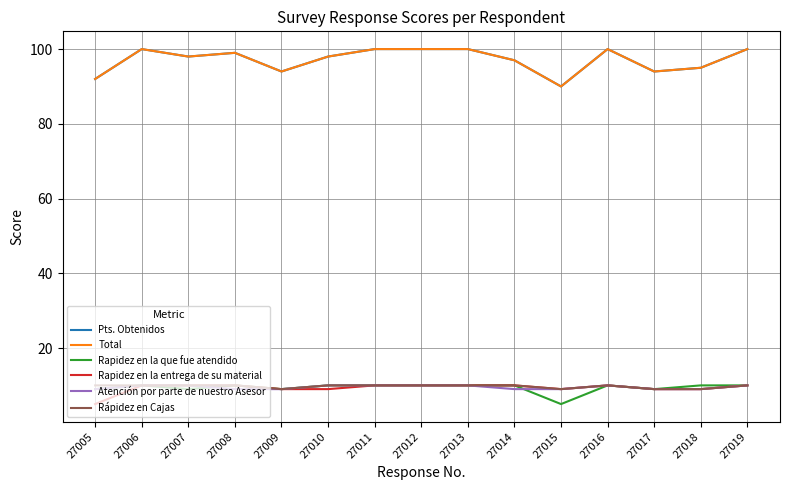

Does the chart display data point markers on the line(s)?

No